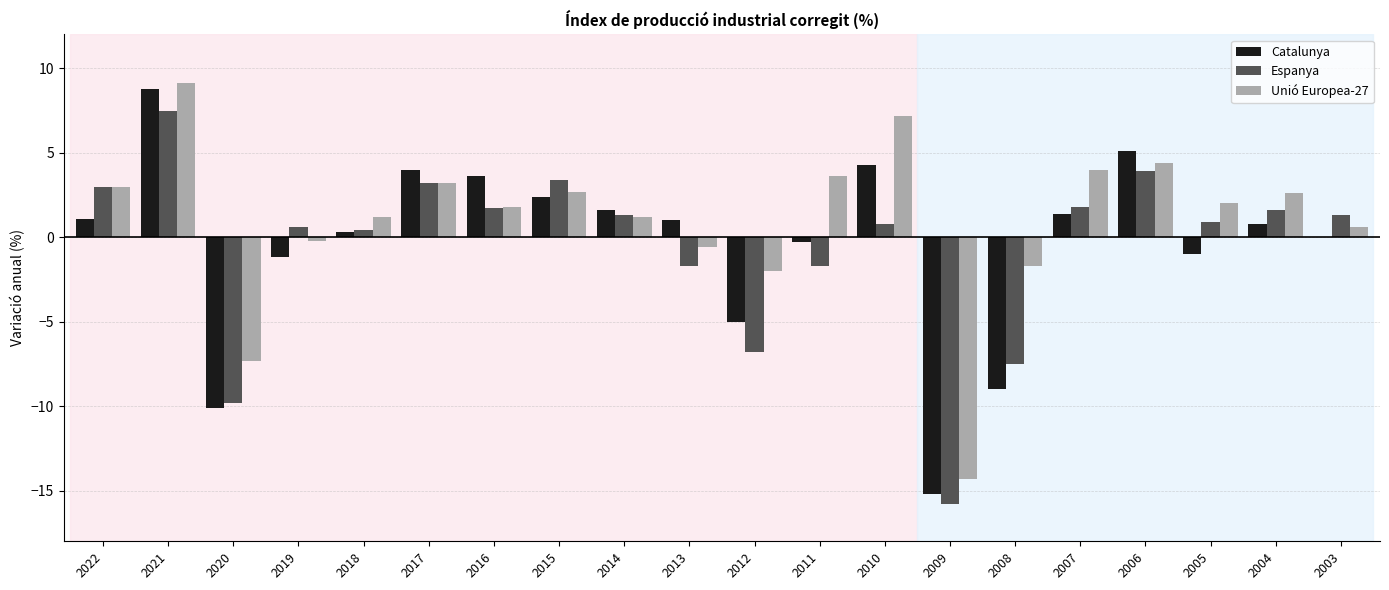

Which series has the largest range (max minus min)?

Catalunya